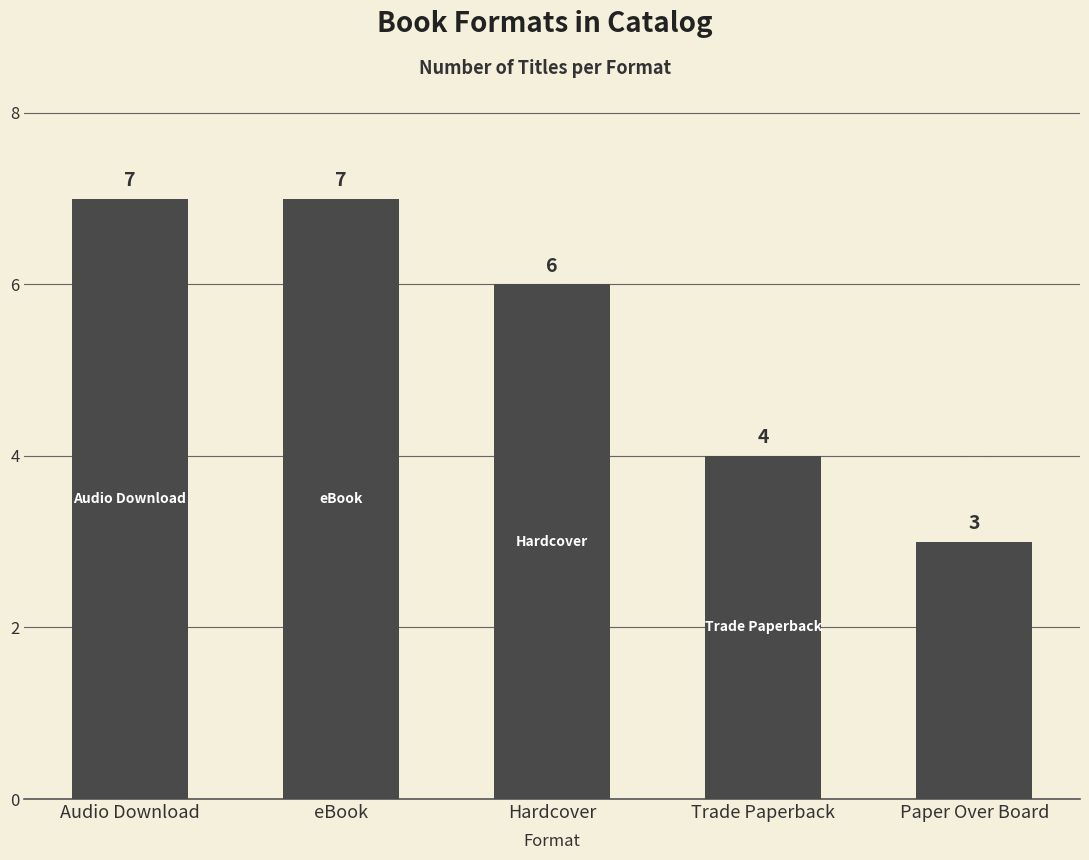

Where does the data first go above 6?

Audio Download